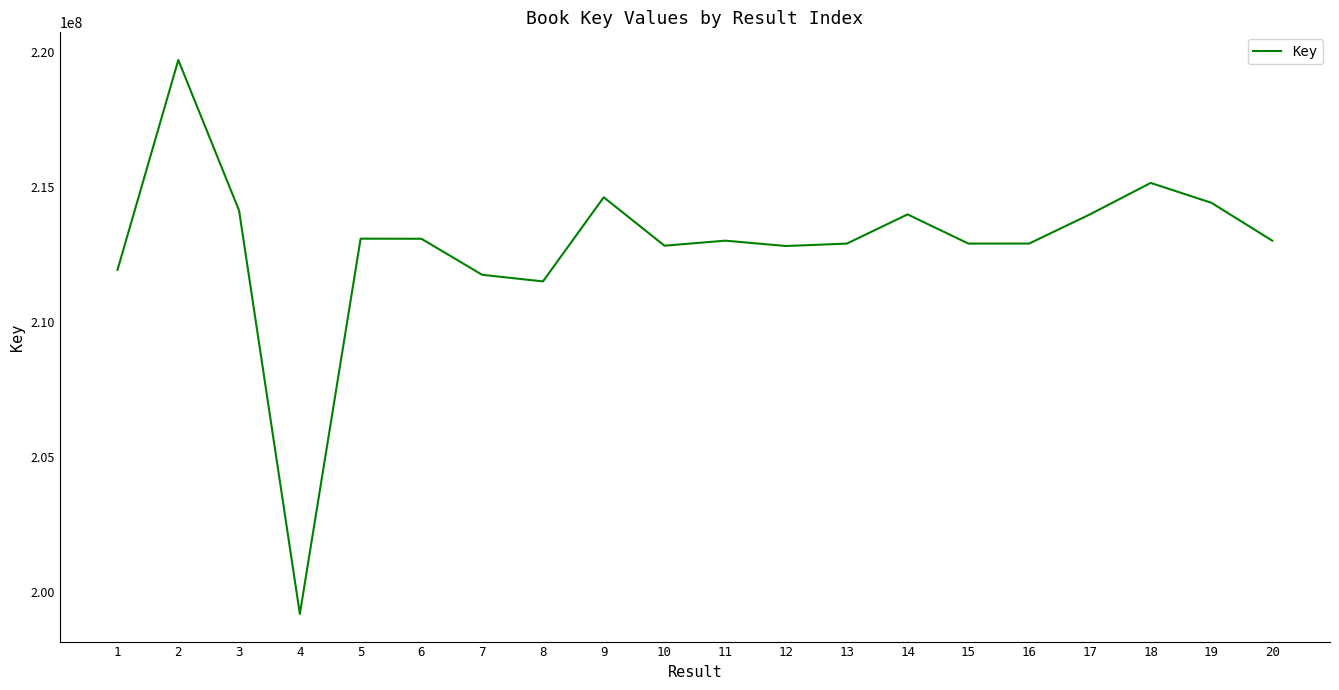

Does the chart have visible grid lines?

No